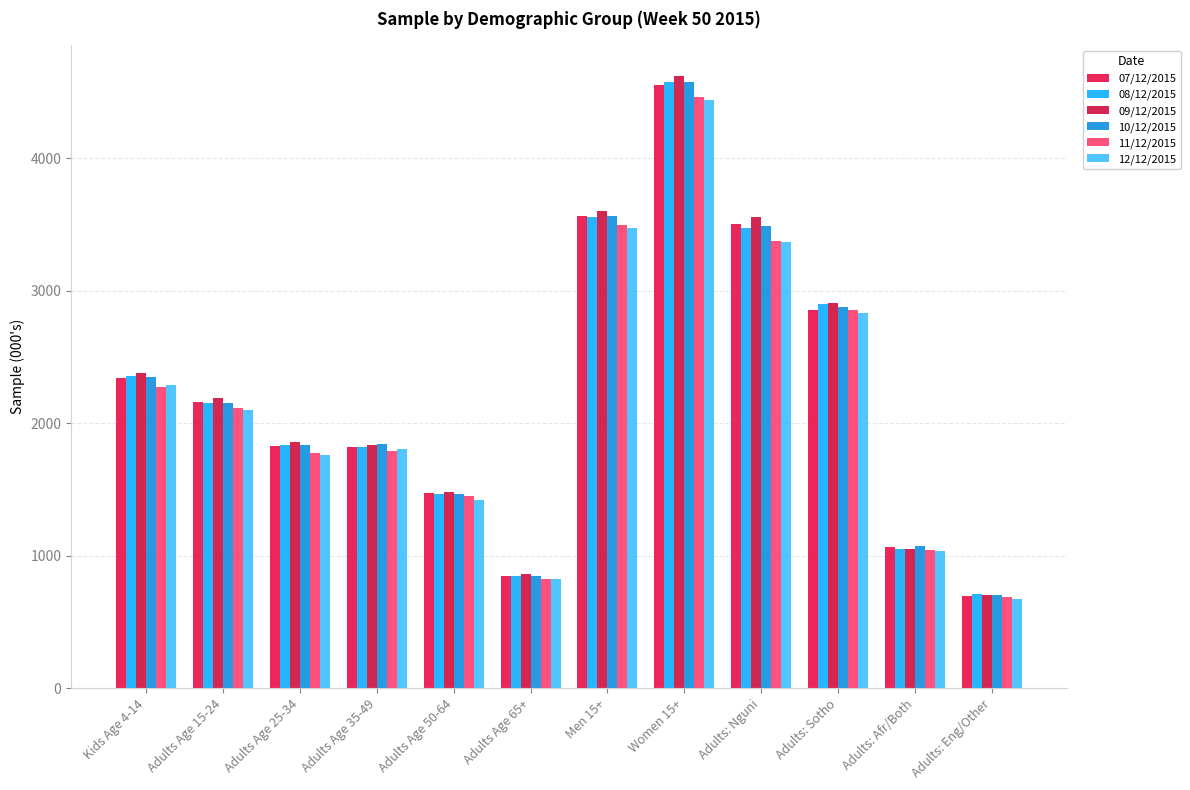

The value of 07/12/2015 at Adults: Nguni is 3503. True or false?

True